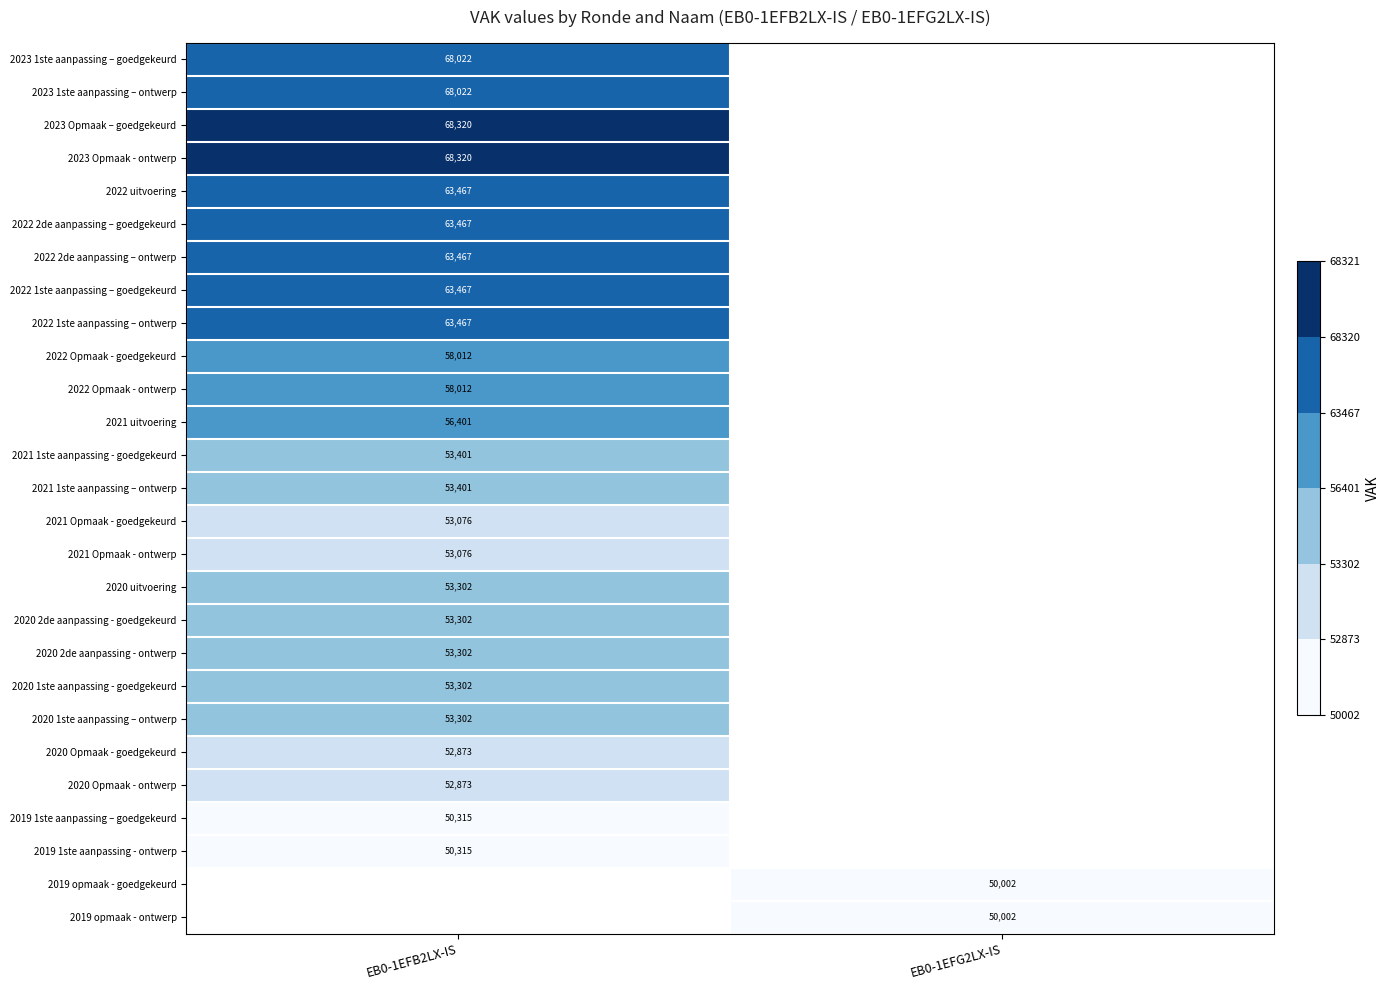

The 2019 opmaak - goedgekeurd series shows 50002 at EB0-1EFG2LX-IS. True or false?

True